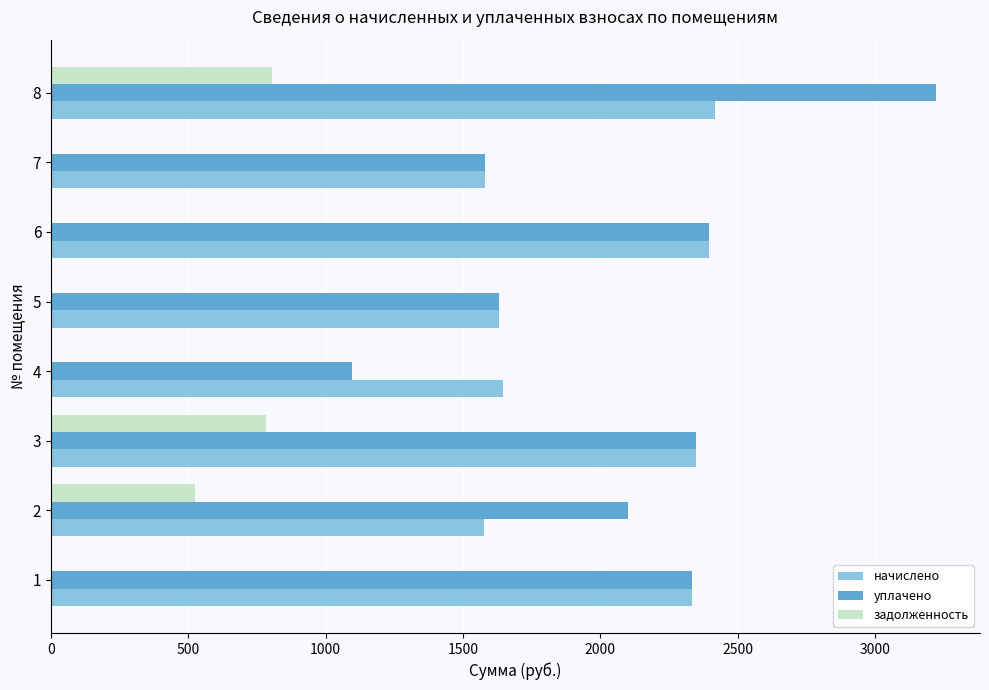

What is the sum of all начислено values?

15928.8